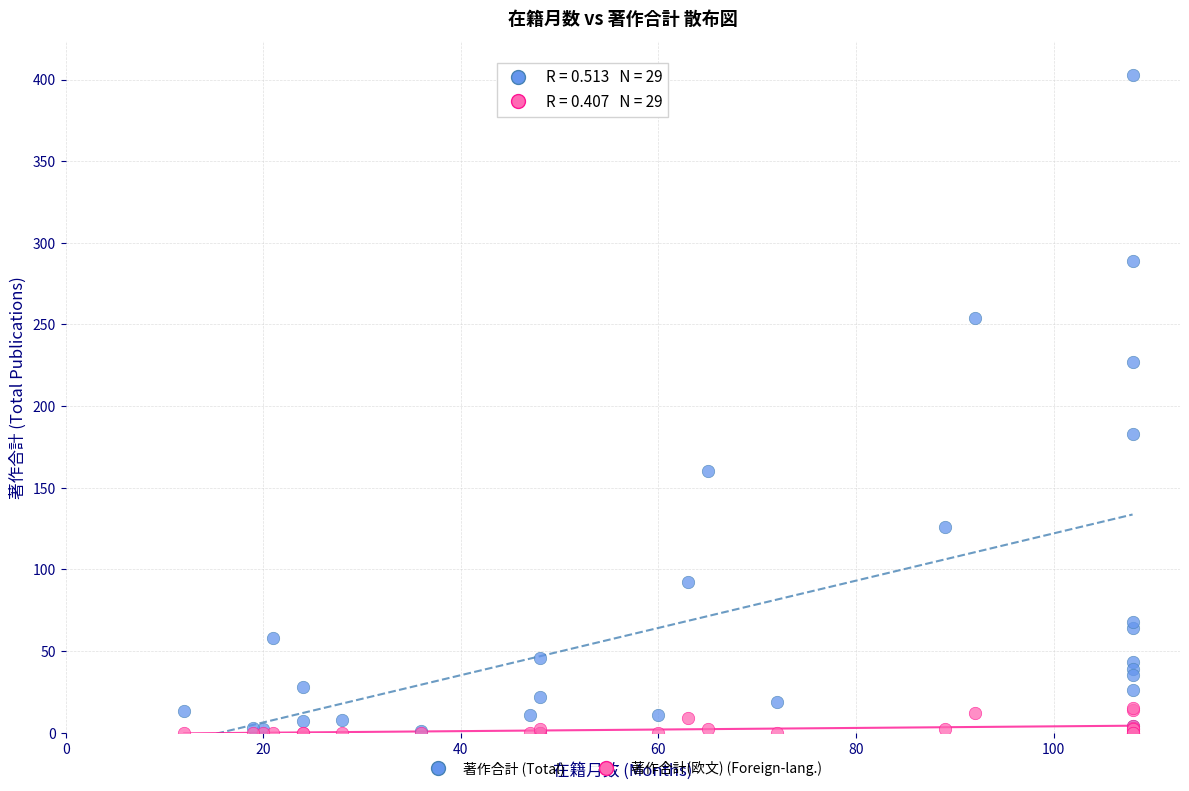

Across all series, what Y value is closest to 201?

183